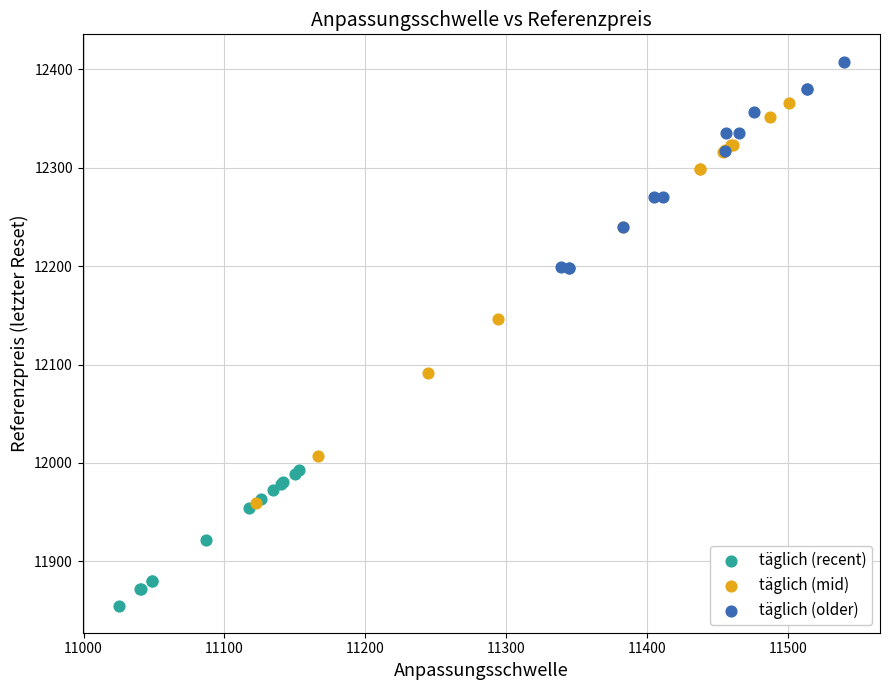

Which series has the widest spread of Y values?

täglich (mid)